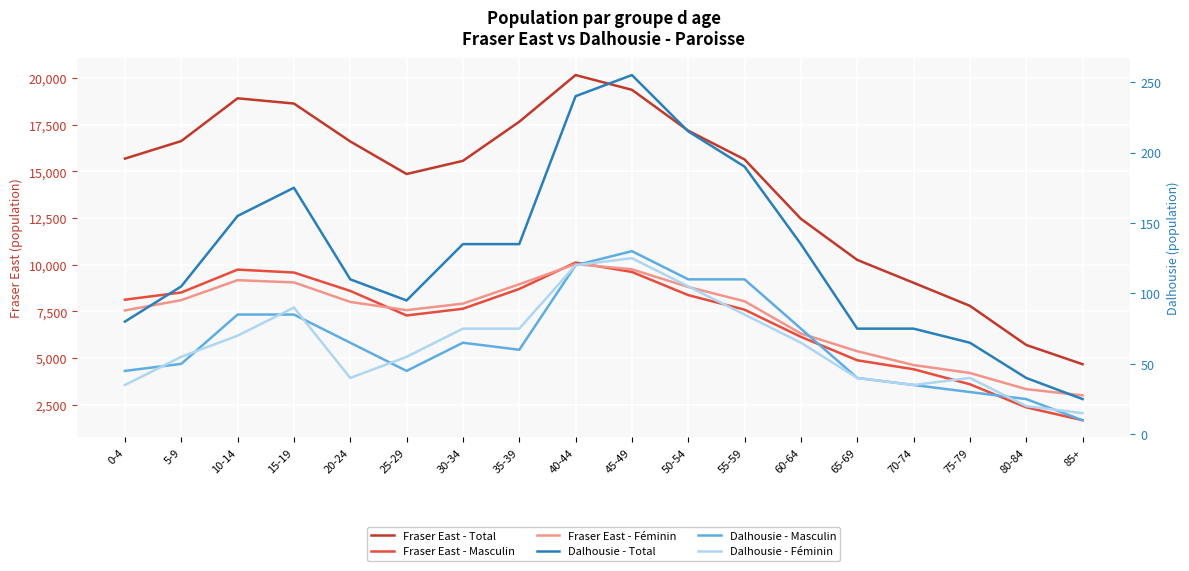

Which has a higher value, 85+ or 50-54?

50-54